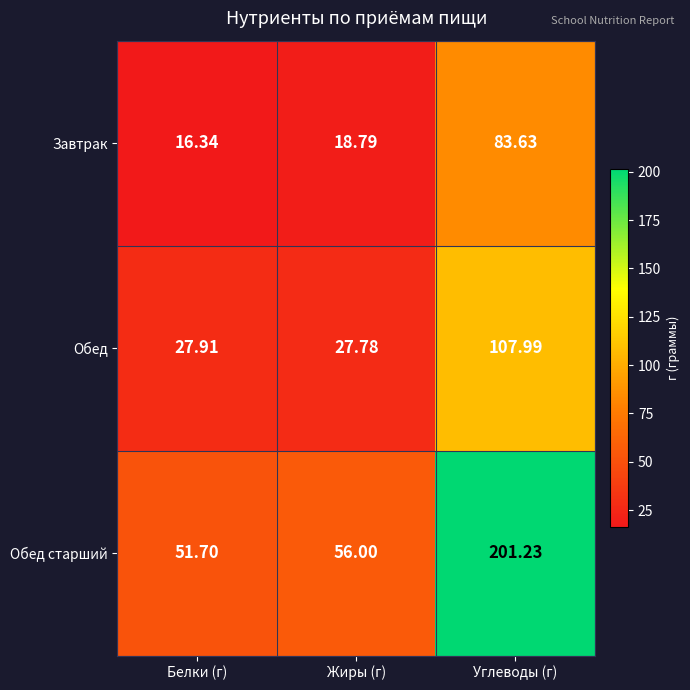

Which series changed the most between Белки (г) and Жиры (г)?

Обед старший